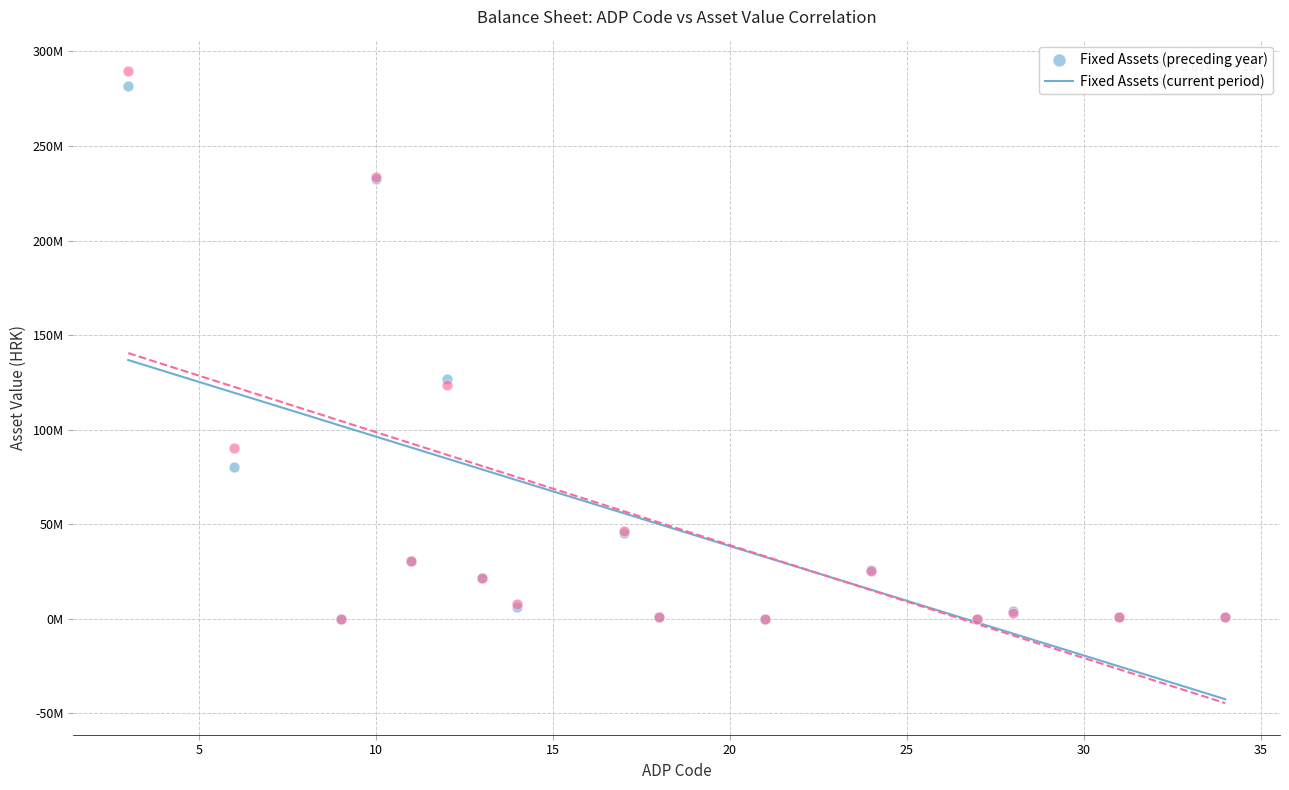

What are all the series names shown in the legend?

Fixed Assets (preceding year), Fixed Assets (current period)